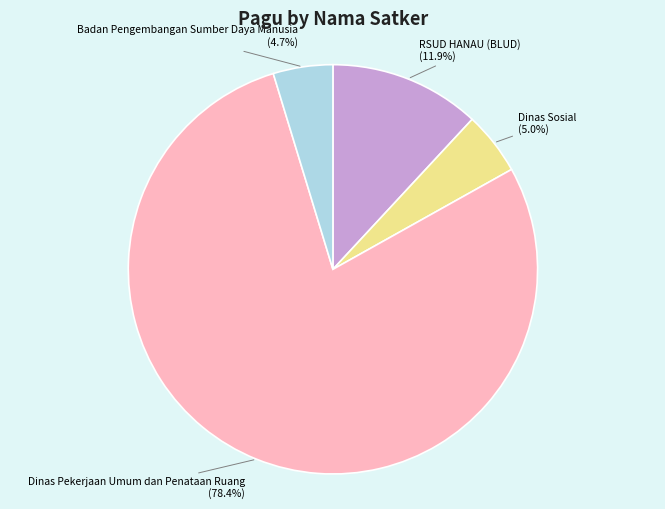

Does RSUD HANAU (BLUD) represent more than half of the total?

No